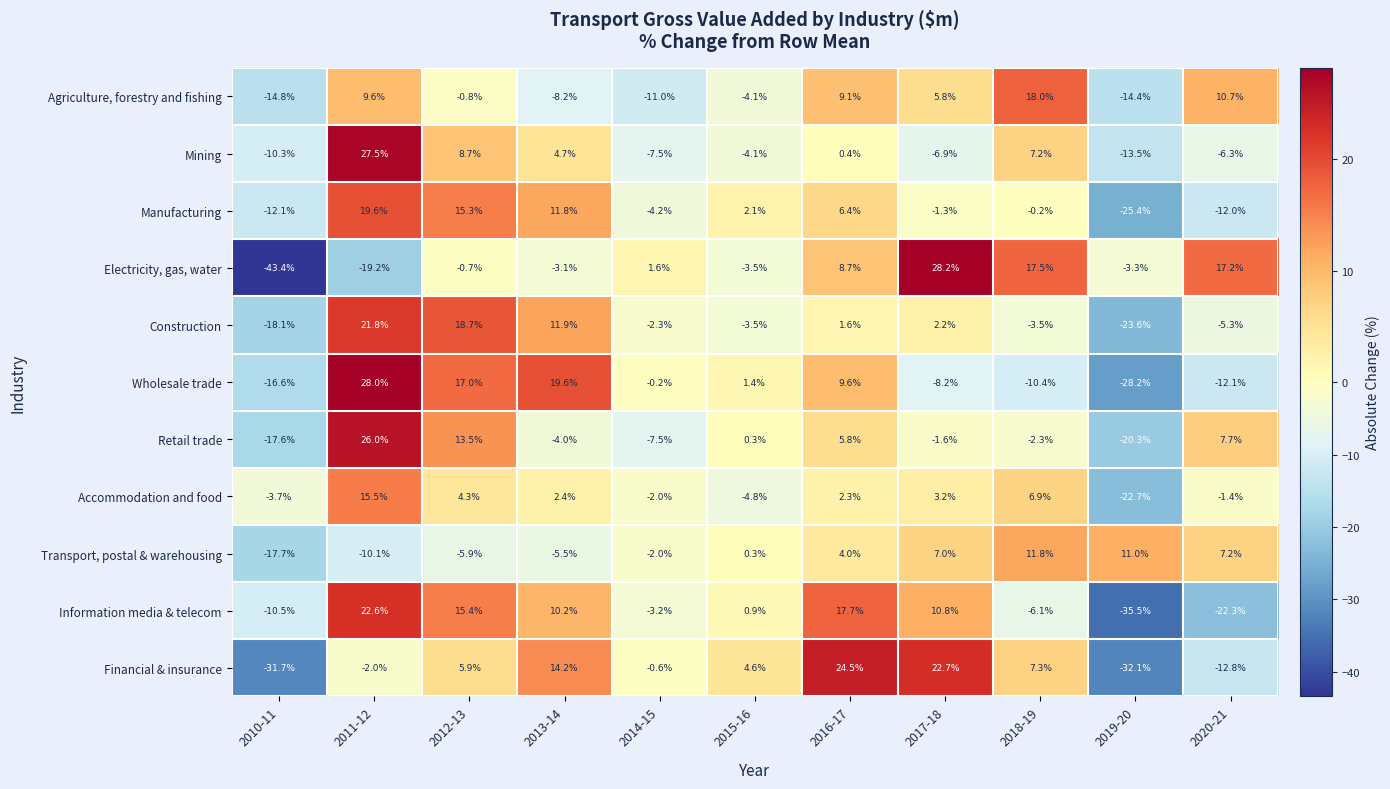

Which label corresponds to the smallest value in the chart?

2010-11